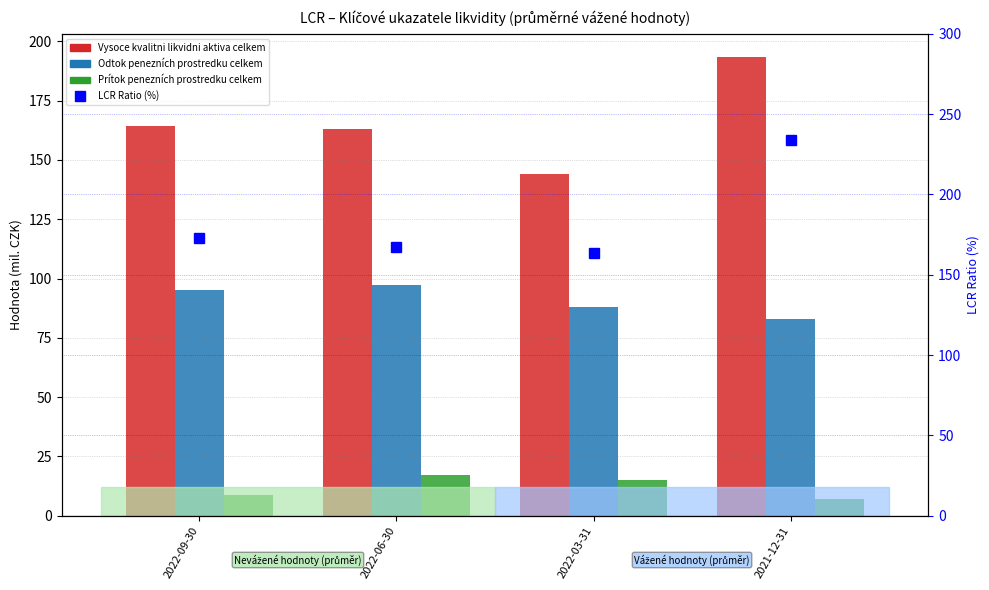

List the series in order of their peak value, highest first.

LCR Ratio (%), Vysoce kvalitni likvidni aktiva celkem, Odtok penezních prostredku celkem, Prítok penezních prostredku celkem